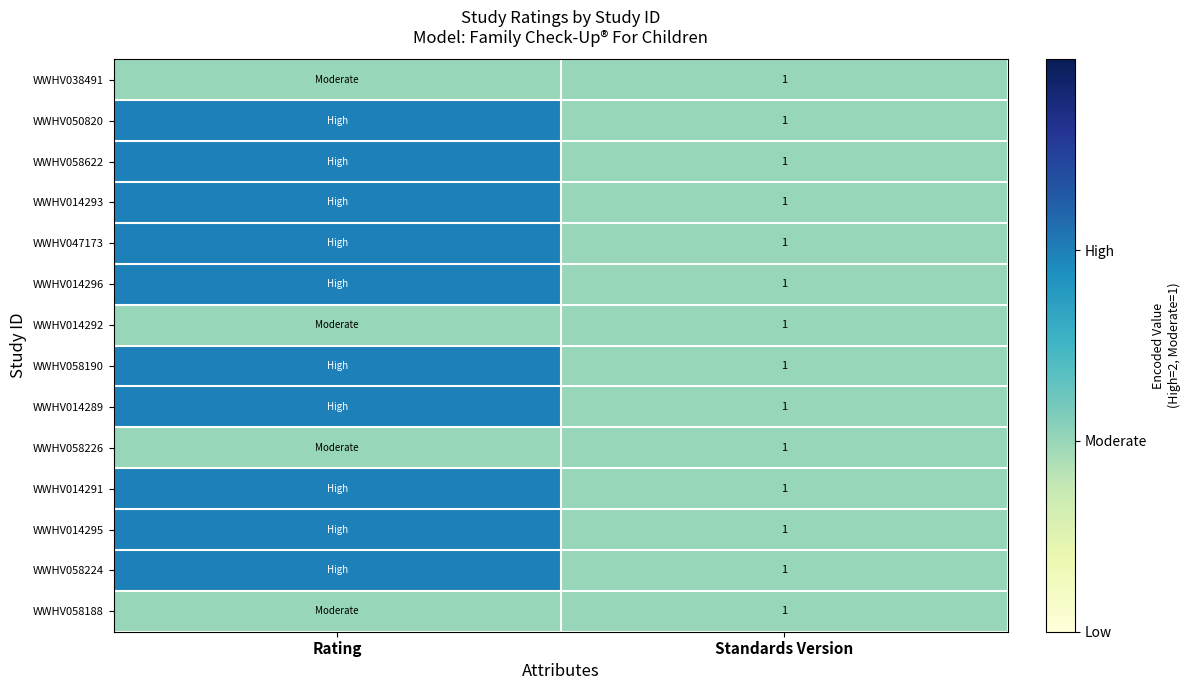

The value of WWHV058622 at Standards Version is 1. True or false?

True